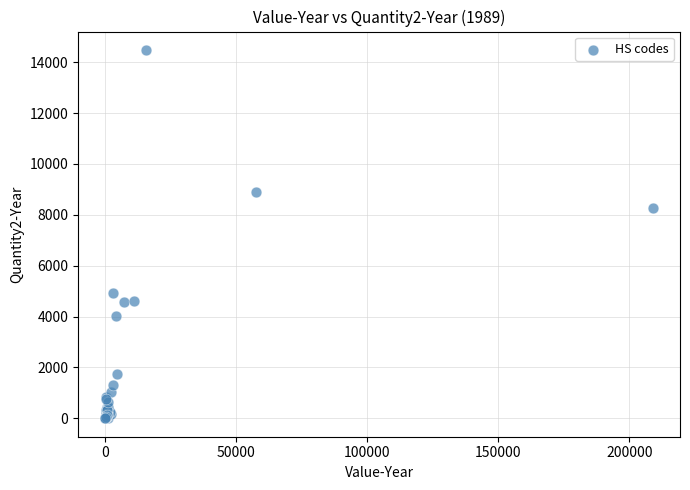

What Y value in the scatter plot is closest to 7241?

8274